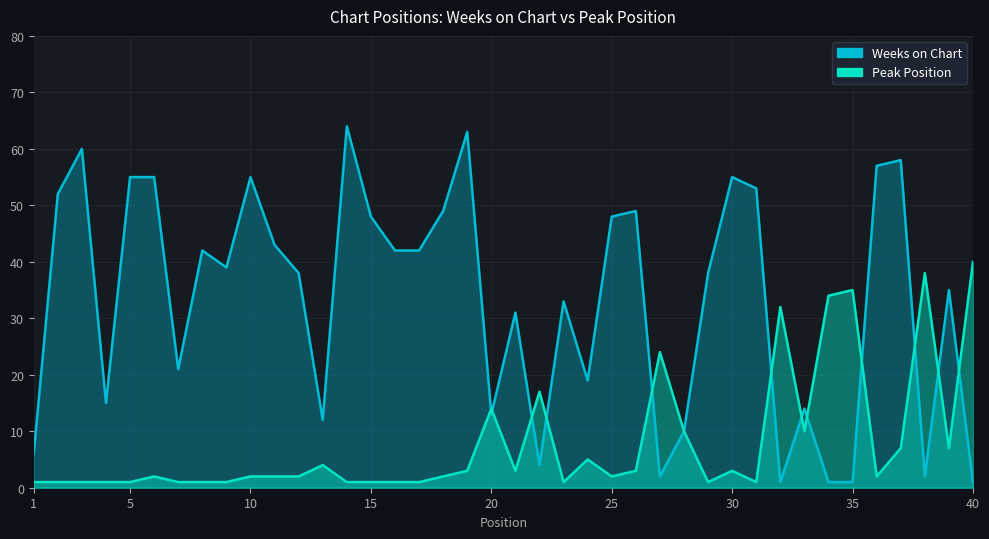

What are all the series names shown in the legend?

Weeks on Chart, Peak Position